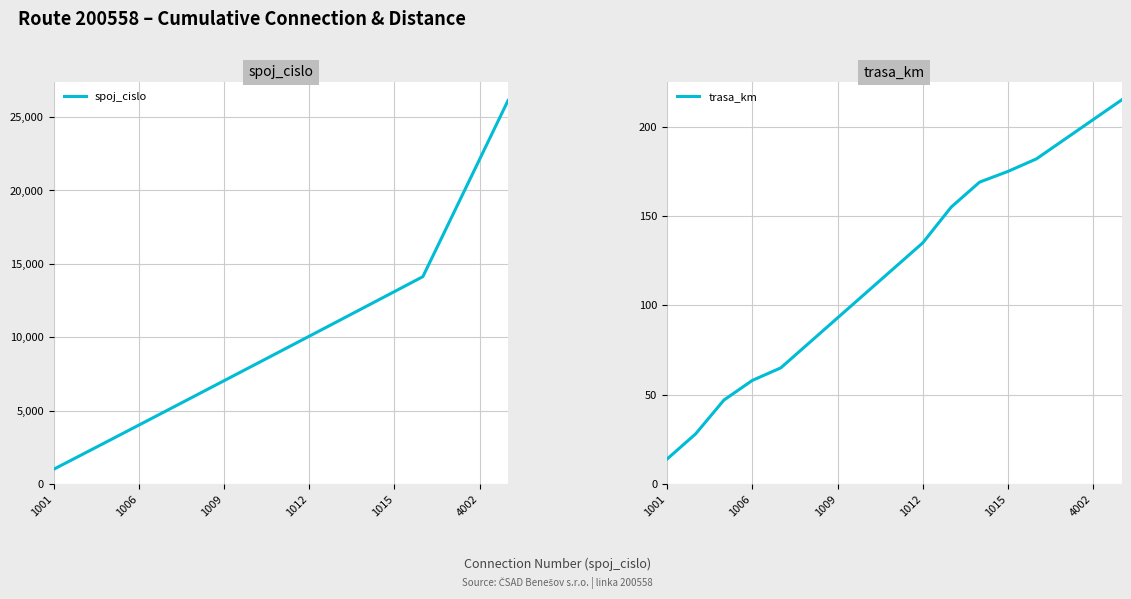

What is the difference between the second highest and minimum values in the spoj_cislo series?

21130